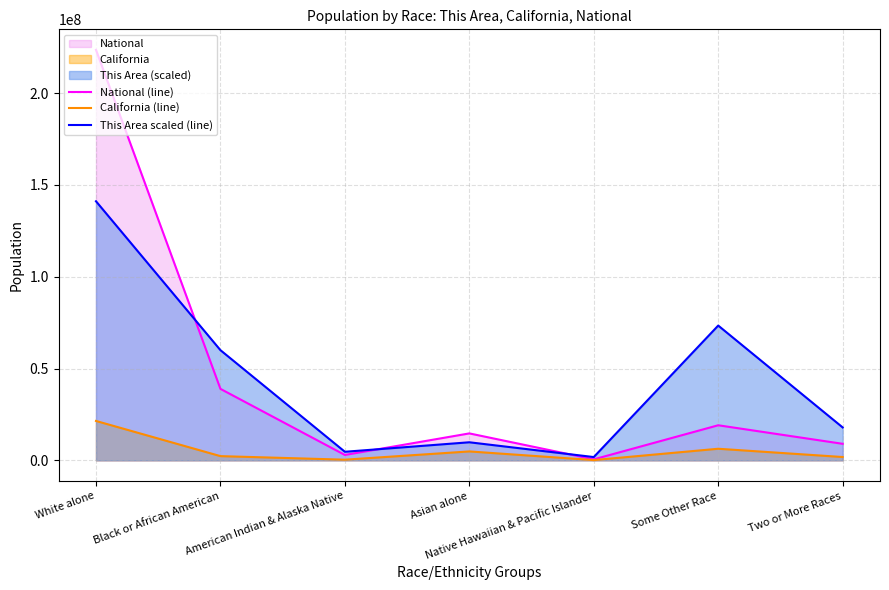

How many intersections are there between This Area scaled (line) and National (line)?

3